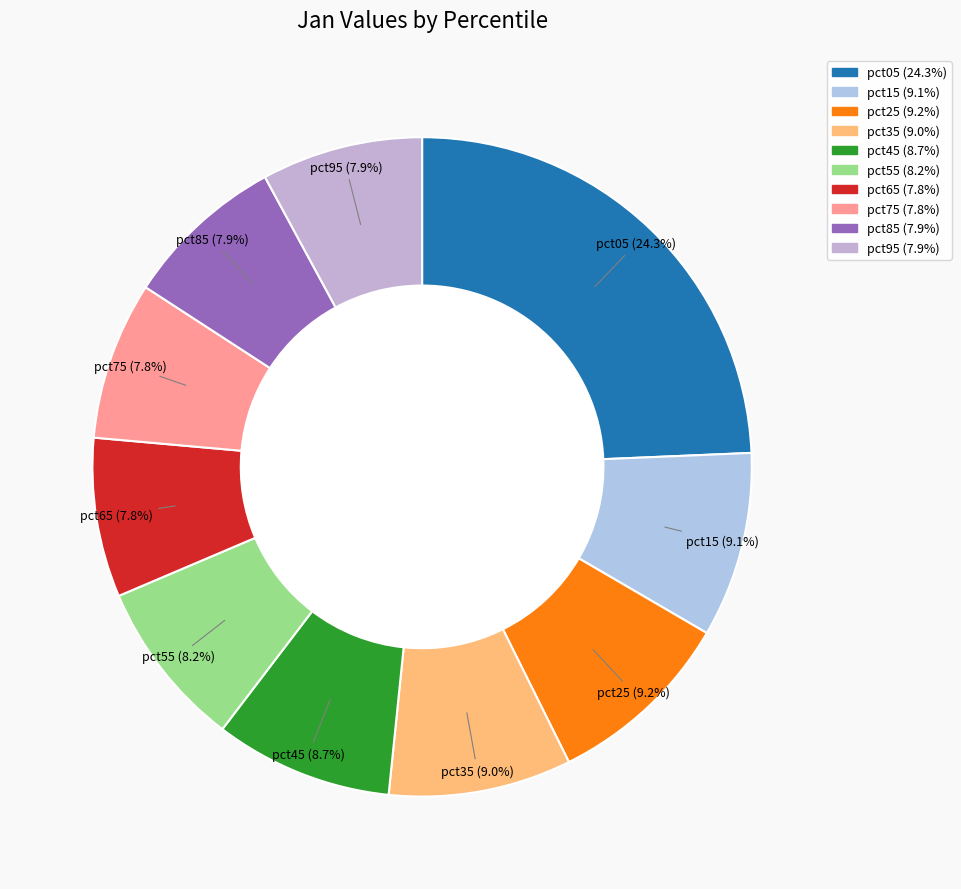

To the nearest percent, what is the difference between the pct95 and pct15 slice percentages?

1%